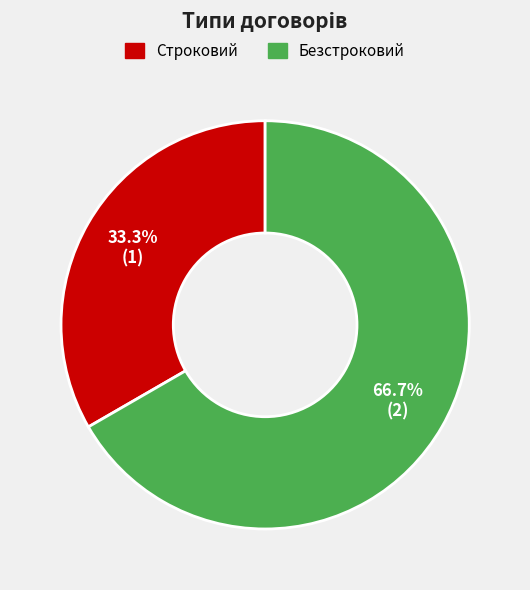

What is the largest slice in the pie chart?

Безстроковий